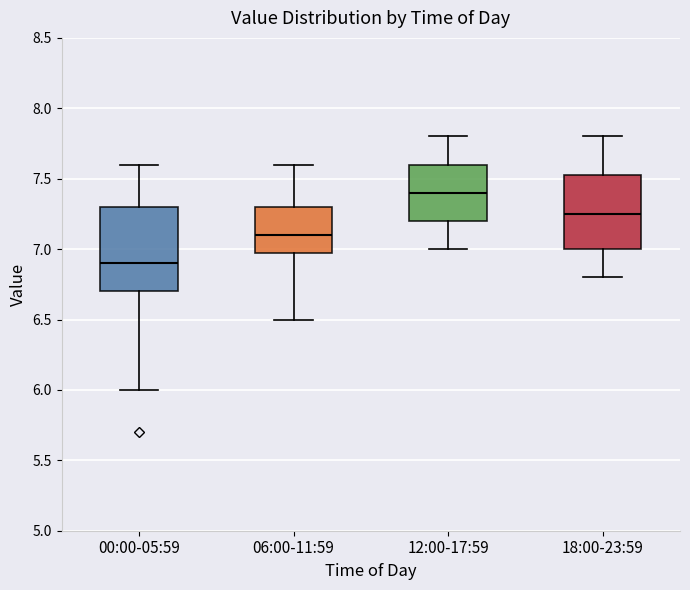

Which box has the lowest median line?

00:00-05:59